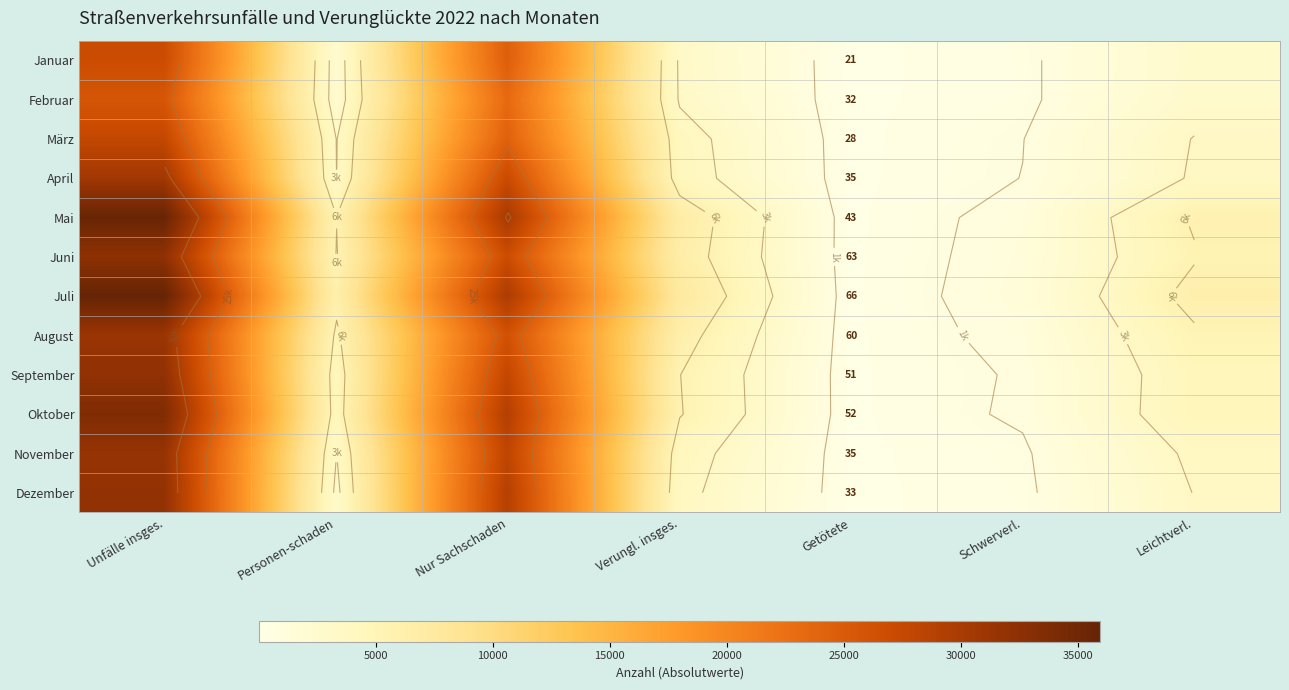

At how many categories does at least one series exceed 10796?

2